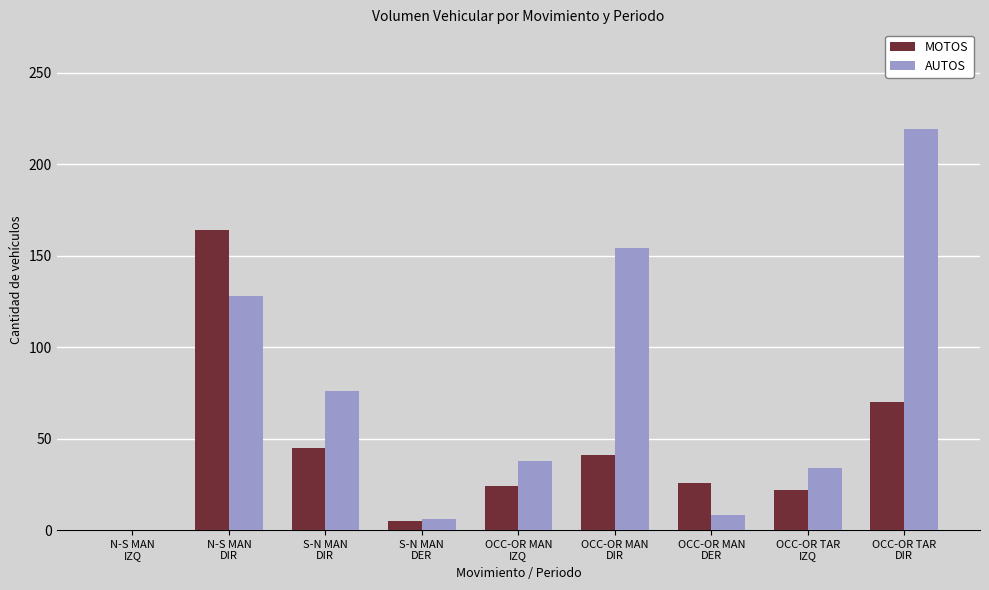

What is the greatest value displayed?

219